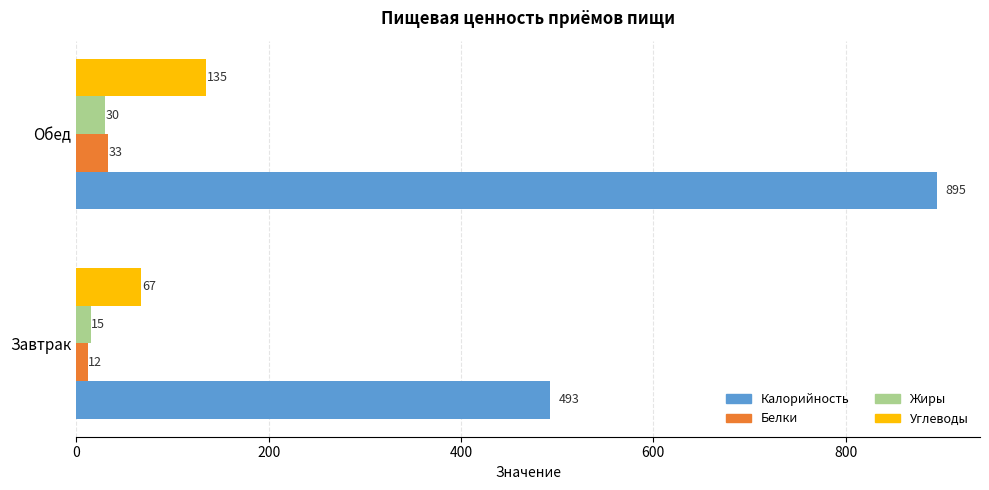

Which series has the largest total across all categories?

Калорийность